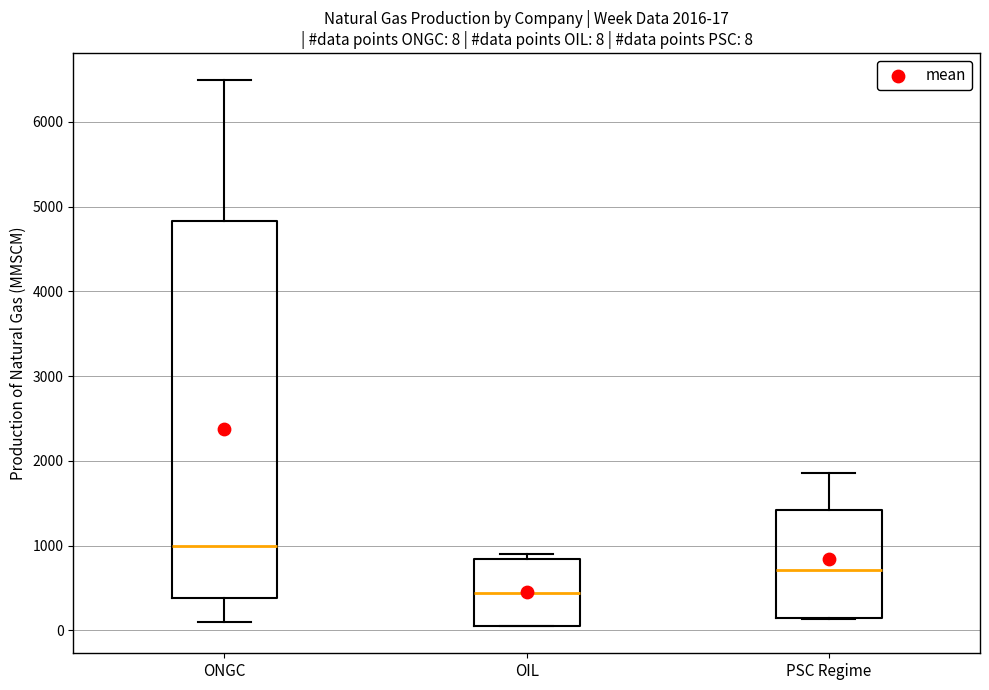

Which box is the tallest, from its lower edge to its upper edge?

ONGC